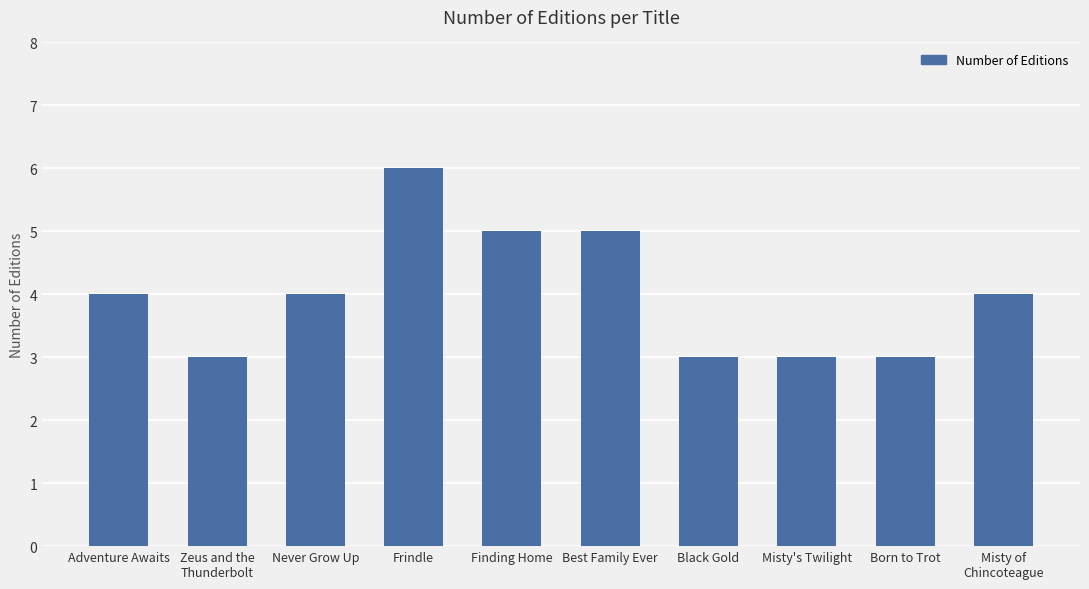

What is the label of the 2nd bar from the right?

Born to Trot